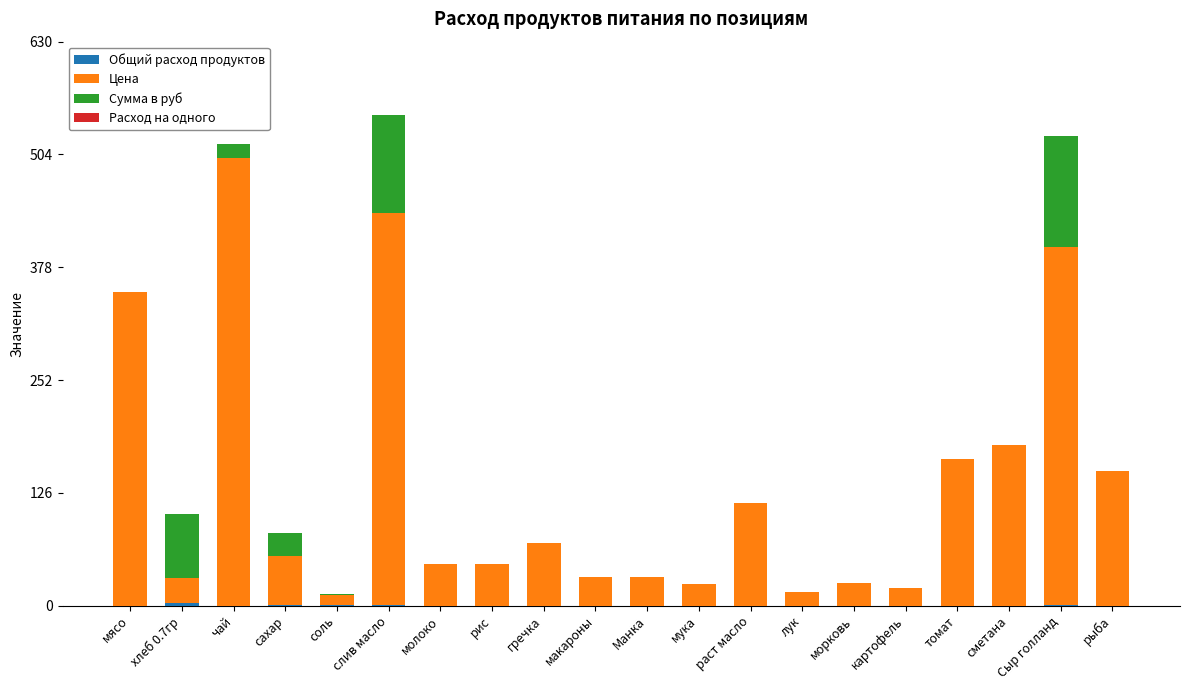

What is the total value across all series at раст масло?

115.0